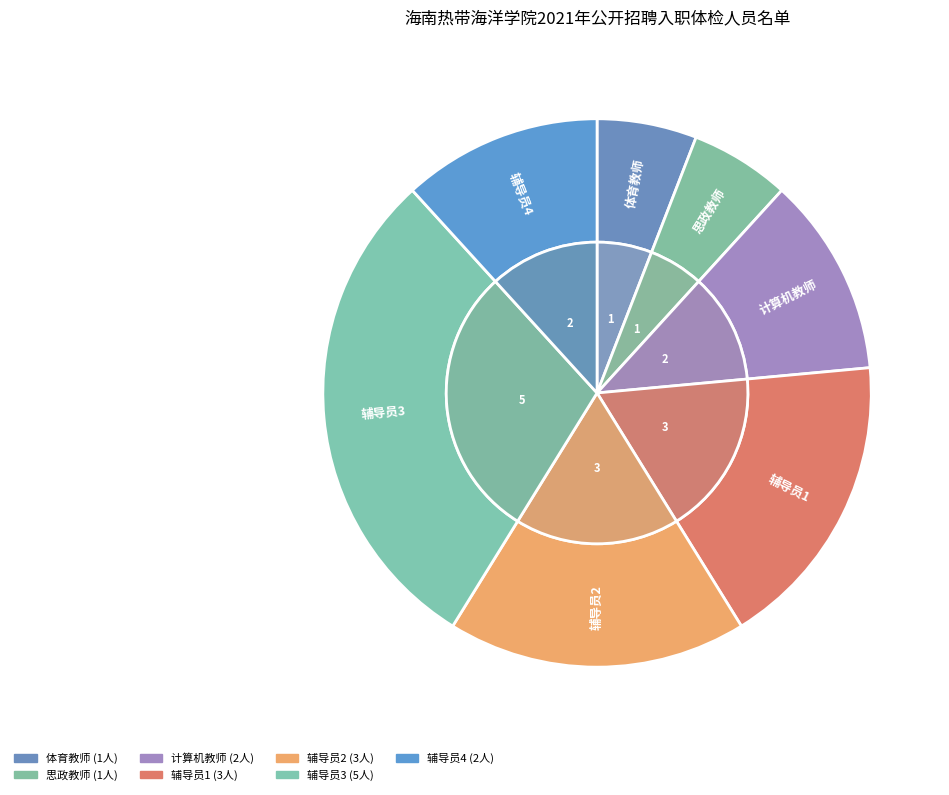

Which slice is the smallest?

体育教师